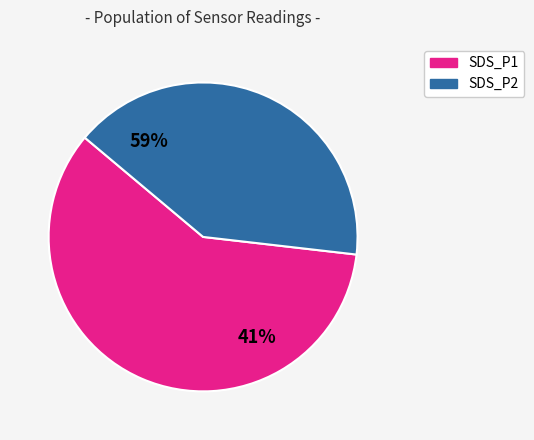

Between 13 and 4, which is larger?

13